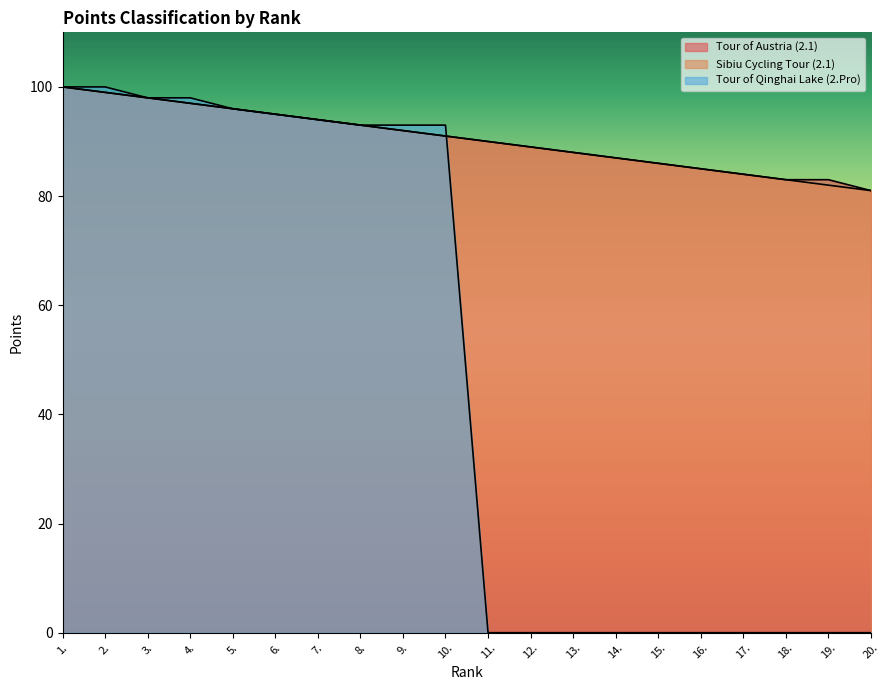

Does the chart display data point markers on the line(s)?

No